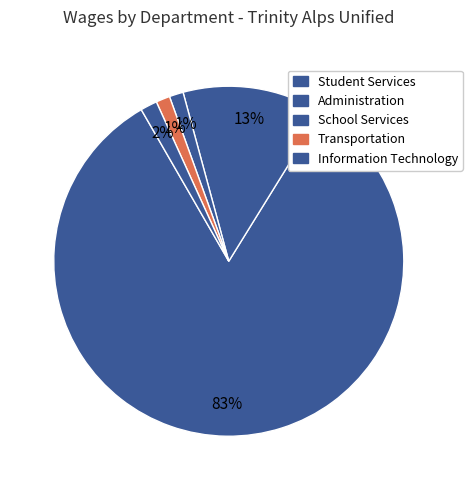

Count the number of slices in the pie.

5